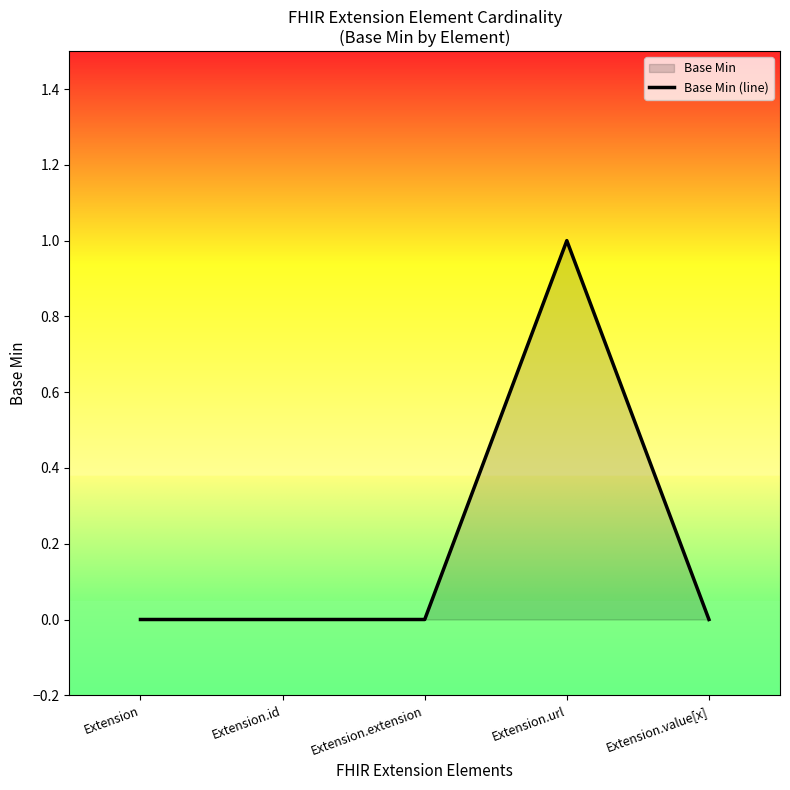

Reading left to right, extract all data points from this chart.

0	0	0	1	0